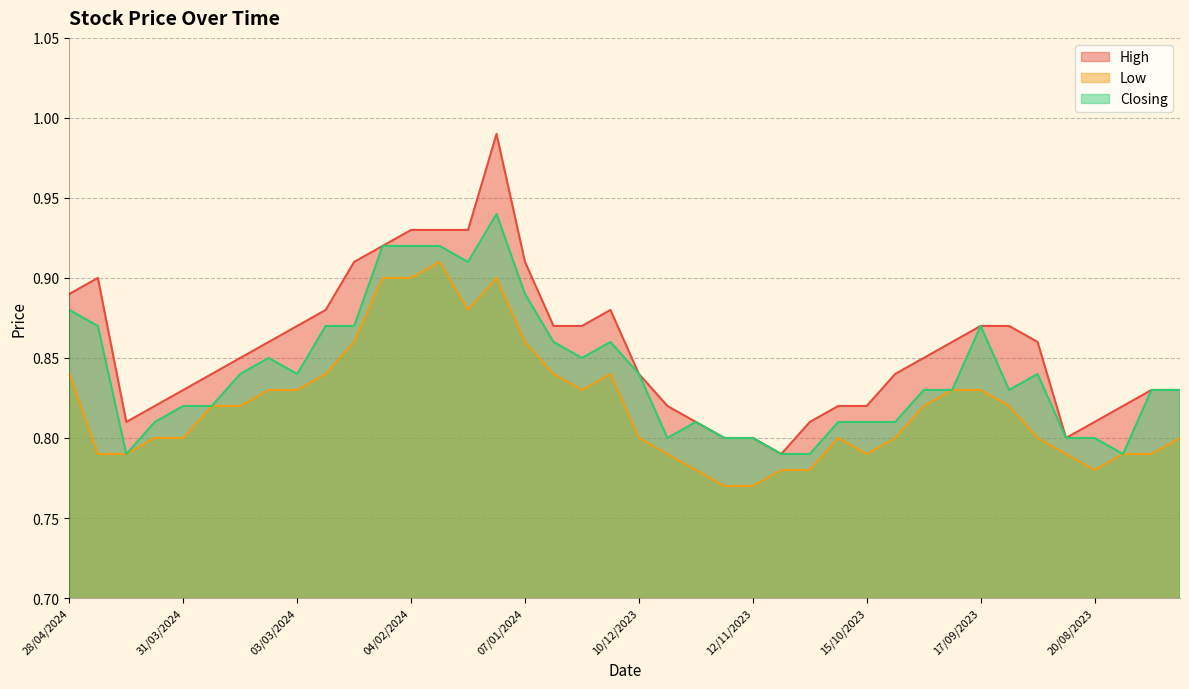

What is the total value across all series at 17/09/2023?

2.6